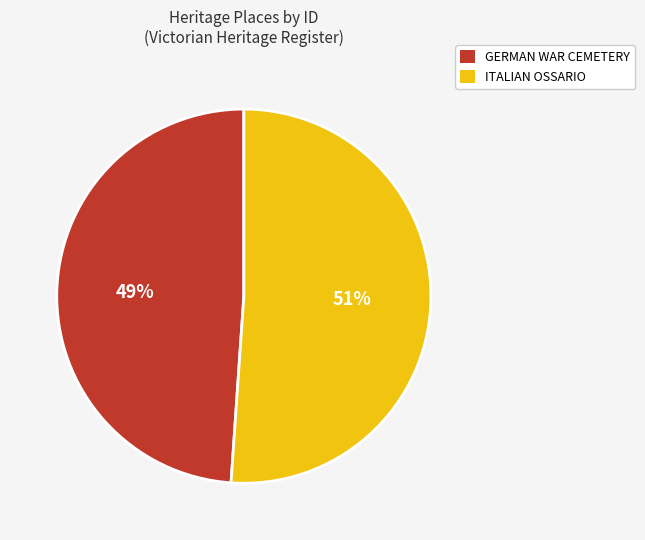

Which category has the biggest portion of the pie?

ITALIAN OSSARIO